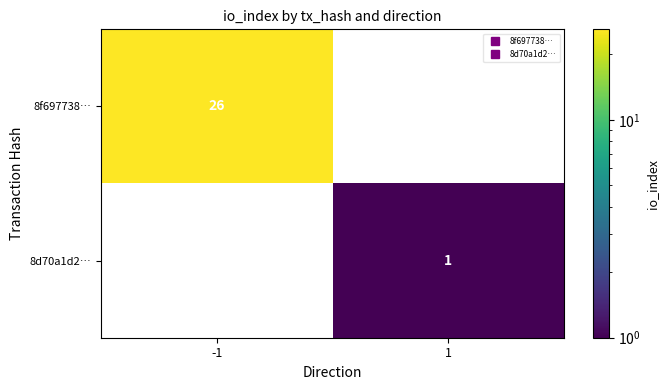

What value does the 8f697738… series have at -1?

26.0